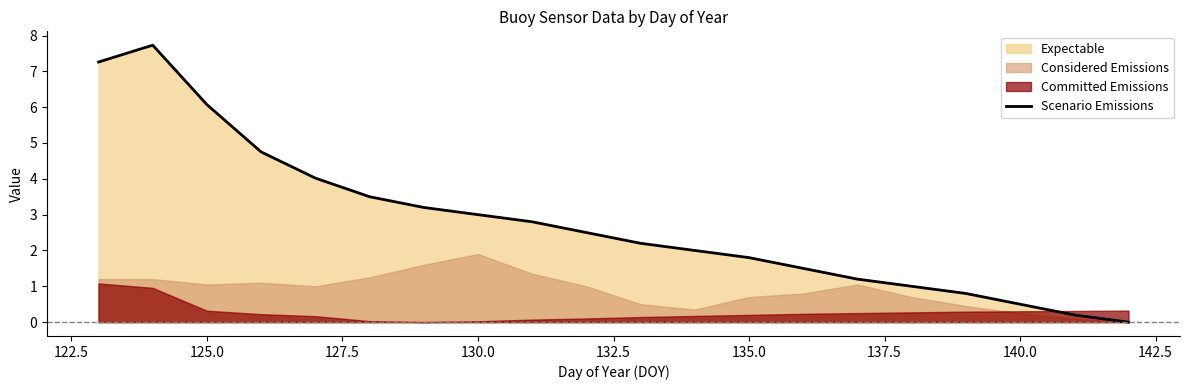

What is the highest value of the Scenario Emissions series?

7.7